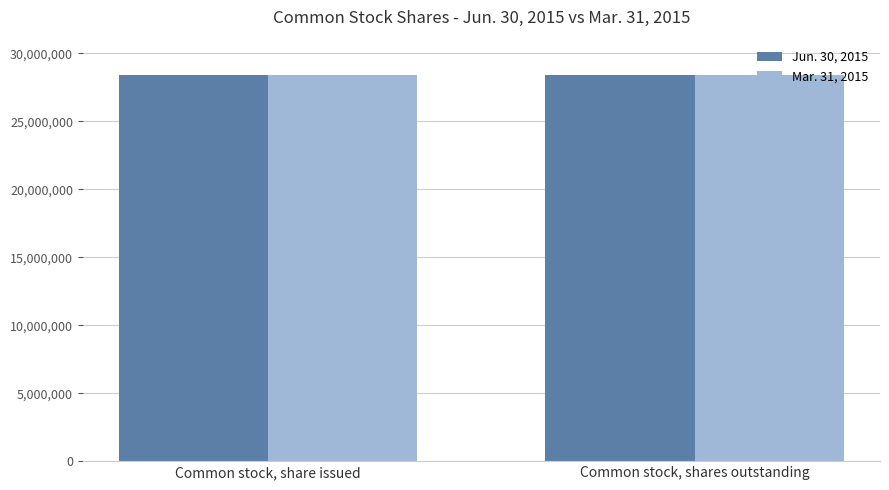

List the series in order of their peak value, lowest first.

Mar. 31, 2015, Jun. 30, 2015